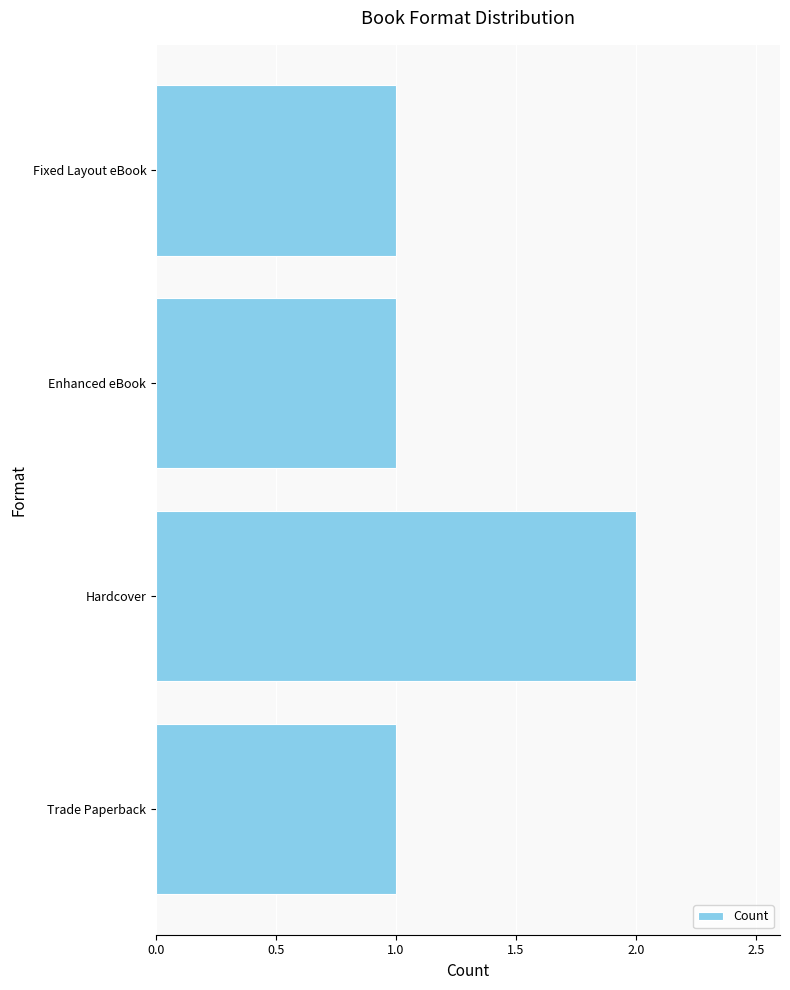

The value at Trade Paperback is 0. True or false?

False